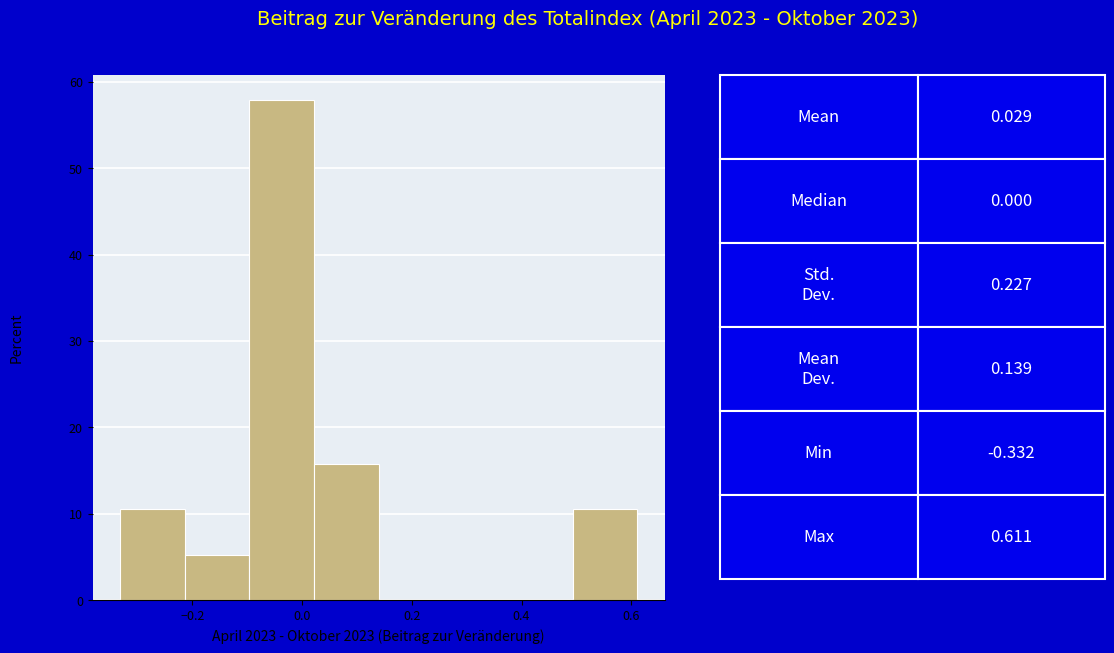

How tall is the bar that spans 0.02 to 0.14 on the x-axis? Neither the bar edges nor the heights are printed on the chart, so give them approximately, as read against the axes.

16